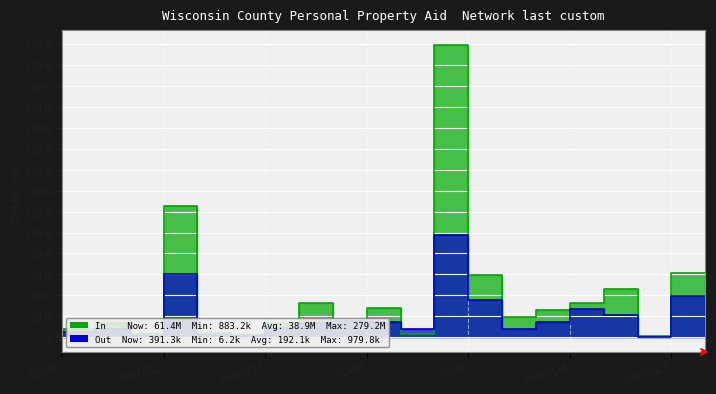

Where is Total 2023 Personal Property Aid nearest to the value 49299060?

FOND DU LAC